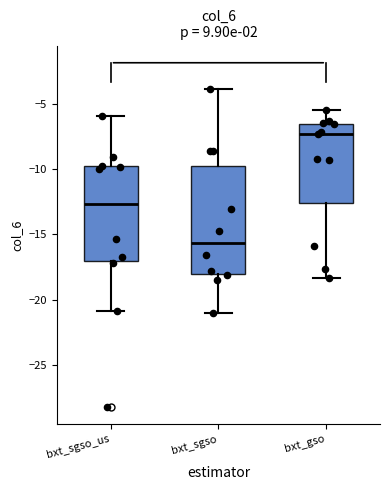

Where does the median line of the box for bxt_sgso sit on the y-axis? The values are not printed on the chart, so give them approximately, as read against the axis.

-15.5